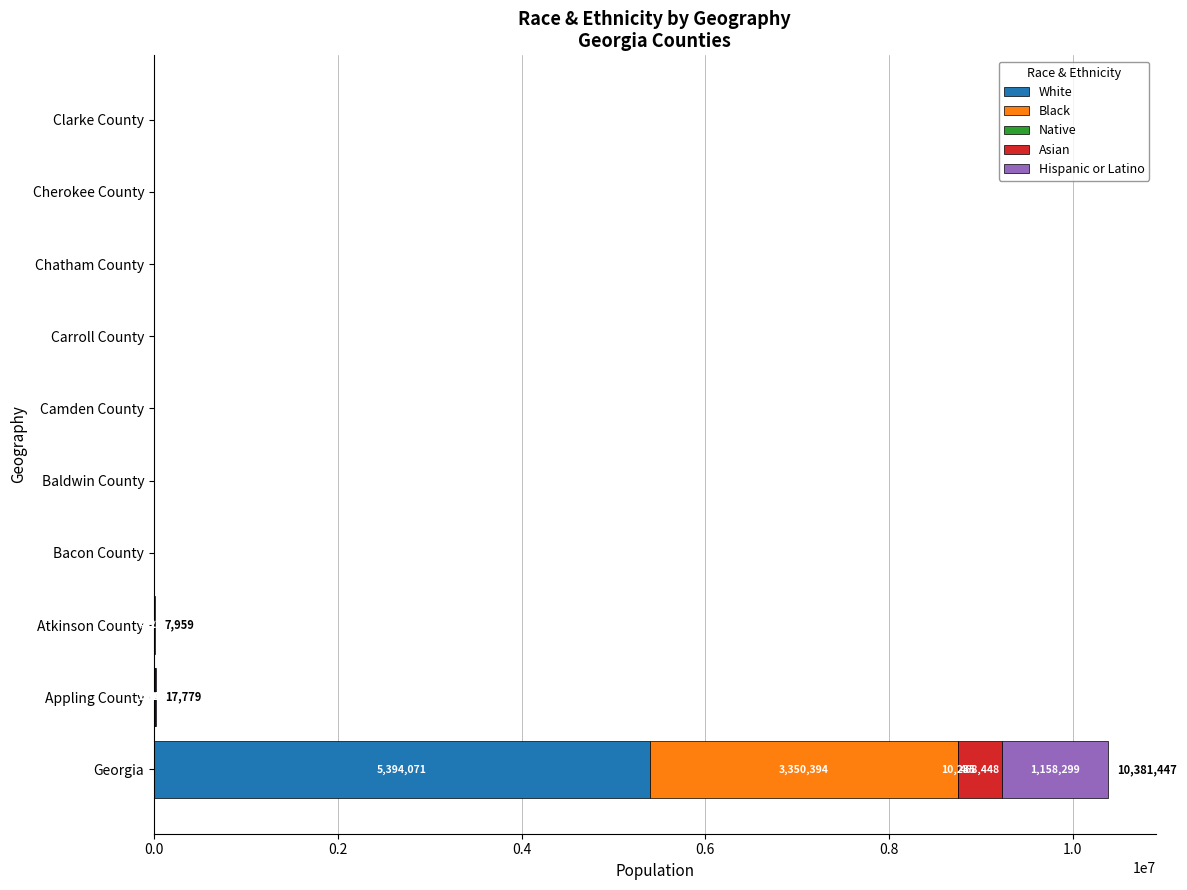

Which category has the highest value in the White series?

Georgia